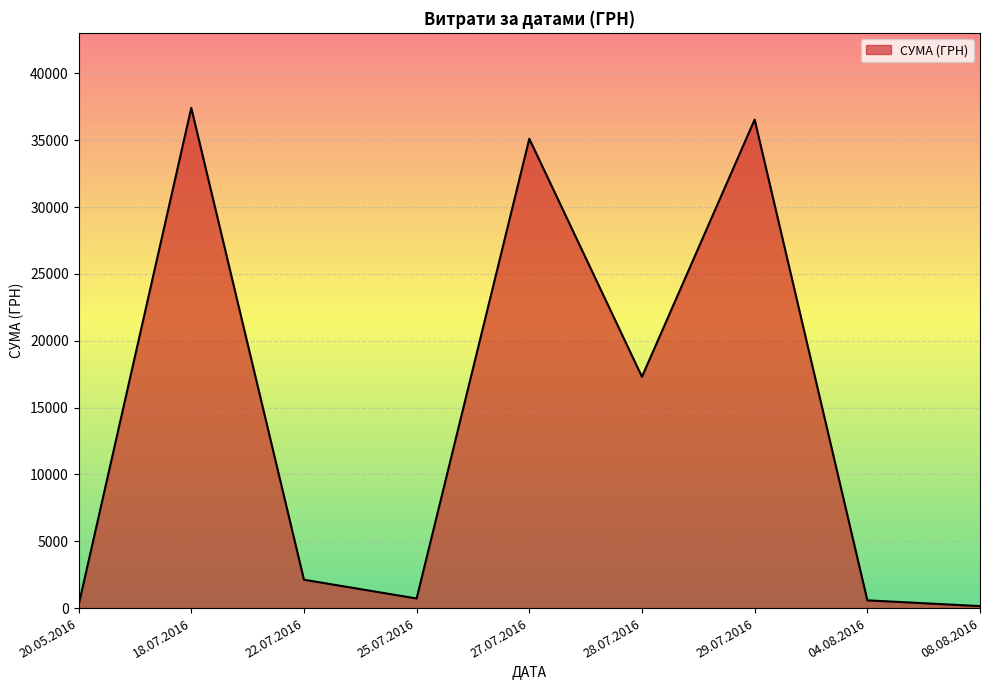

Where is the first local minimum?

25.07.2016